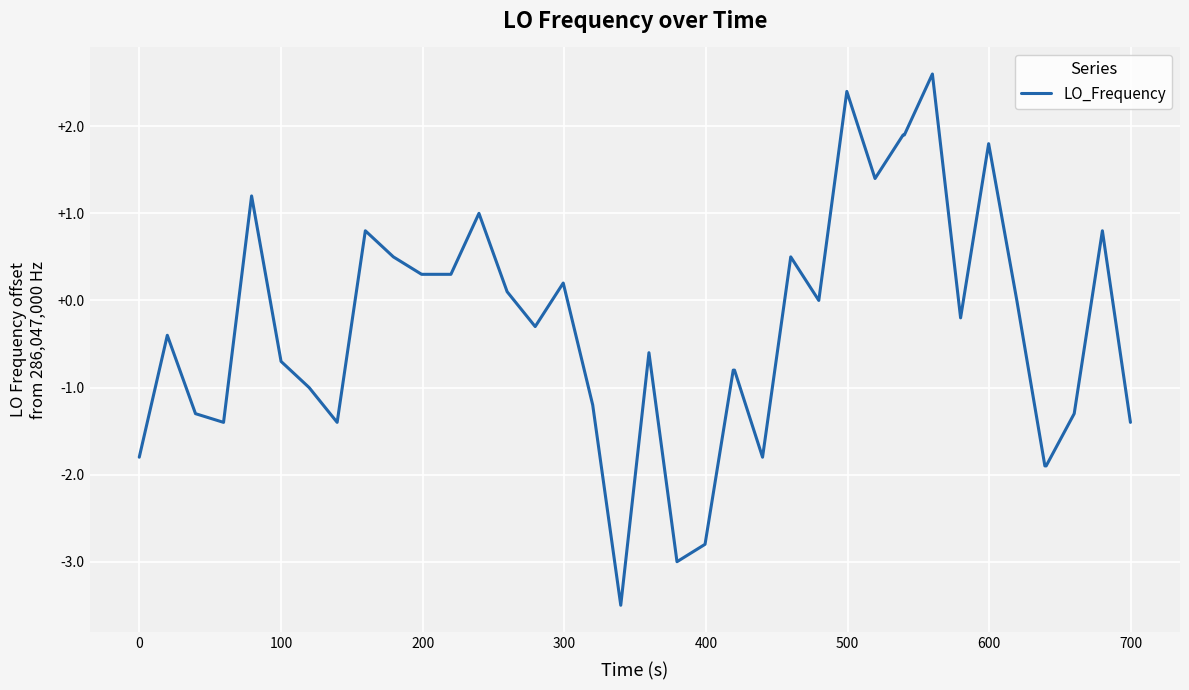

What is the difference between the maximum and minimum values?

6.1